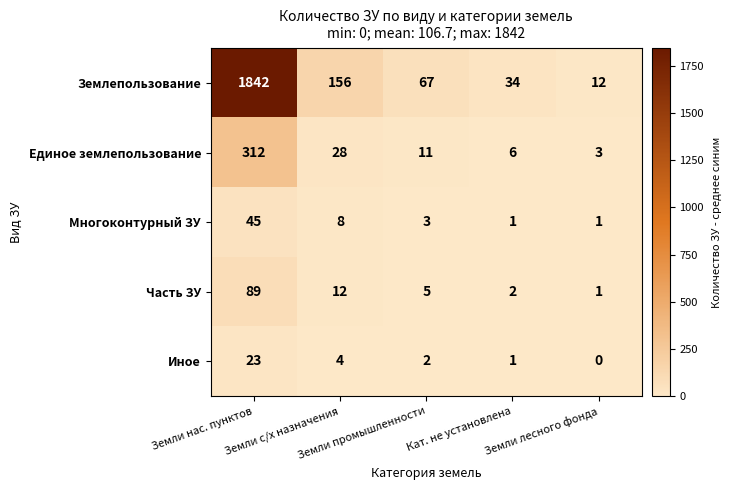

What is the difference between the highest and lowest values at Земли лесного фонда?

12